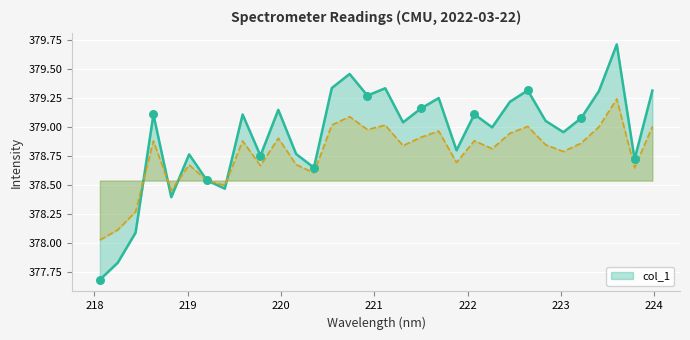

Between 220.5444 and 223.408, which is larger?

220.5444